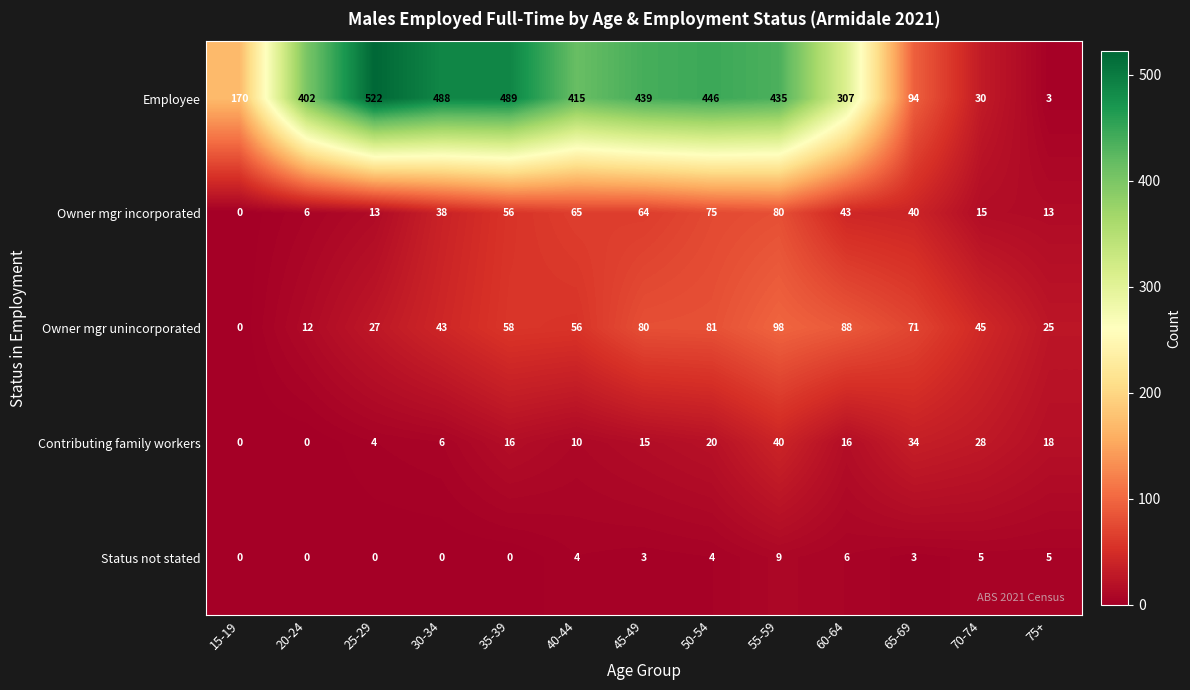

At which category is the sum across all series the highest?

55-59